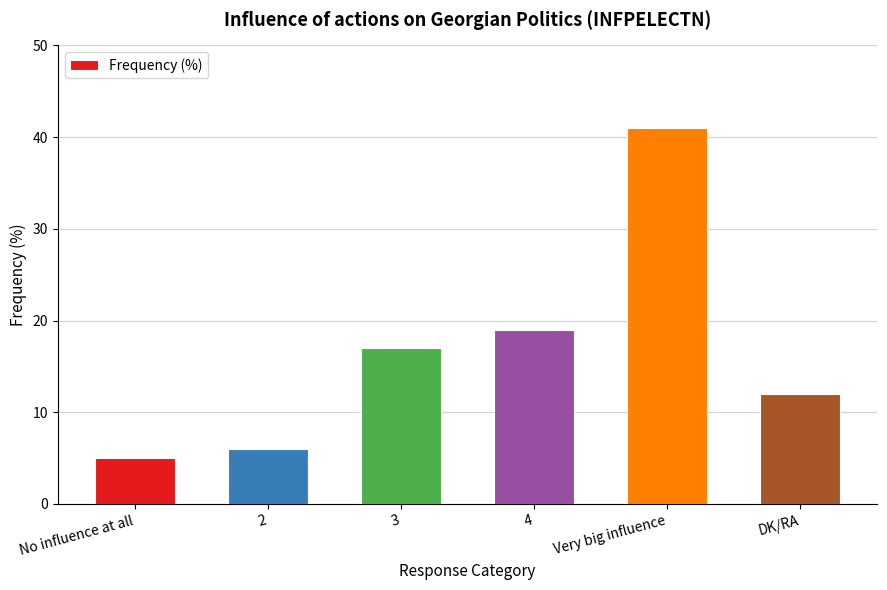

What is the label of the 3rd bar from the left?

3